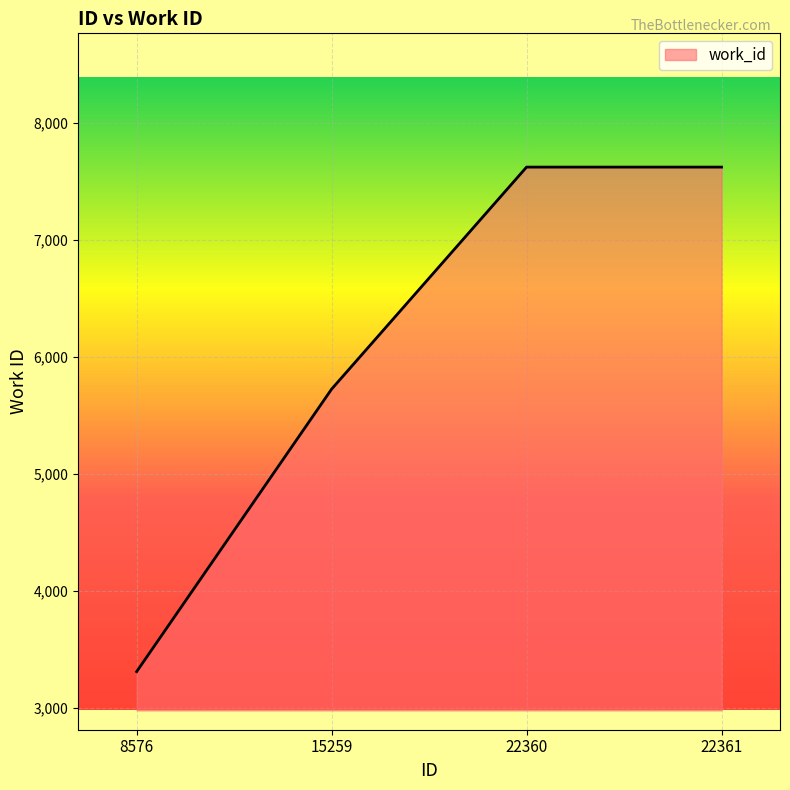

The value at 15259 is 5725. True or false?

True